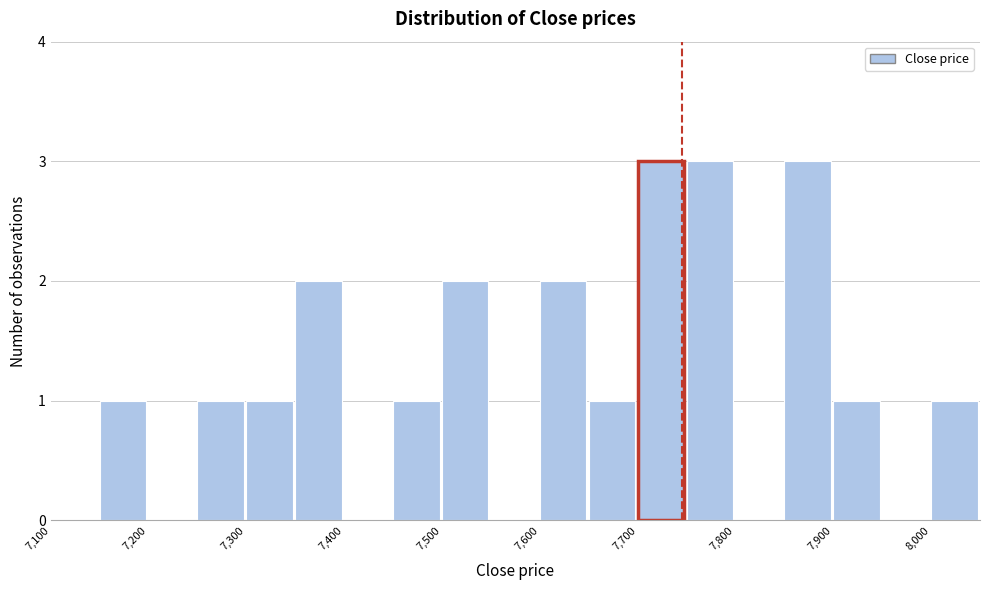

Reading left to right, list every bar in this chart as the range it spans on the x-axis followed by its height. The values are not printed on the chart, so give them approximately, as read against the axis.

7100 to 7150: 0
7150 to 7200: 1
7200 to 7250: 0
7250 to 7300: 1
7300 to 7350: 1
7350 to 7400: 2
7400 to 7450: 0
7450 to 7500: 1
7500 to 7550: 2
7550 to 7600: 0
7600 to 7650: 2
7650 to 7700: 1
7700 to 7750: 3
7750 to 7800: 3
7800 to 7850: 0
7850 to 7900: 3
7900 to 7950: 1
7950 to 8000: 0
8000 to 8050: 1